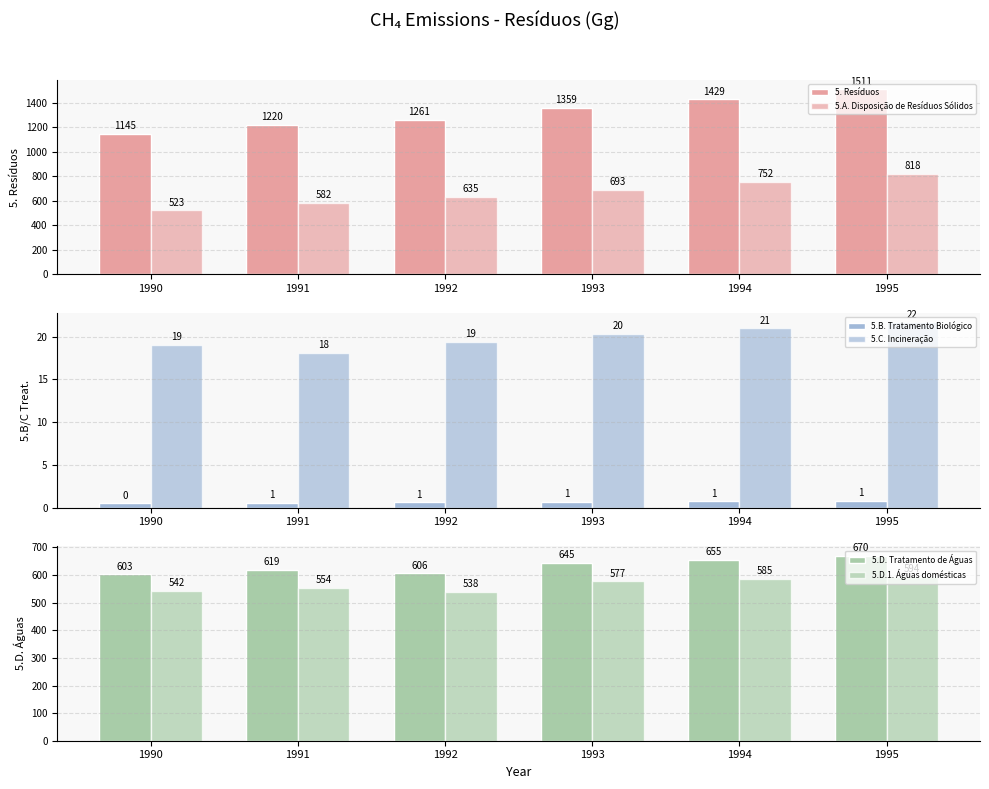

The 5.D.1. Águas domésticas series shows 541.9 at 1990. True or false?

True